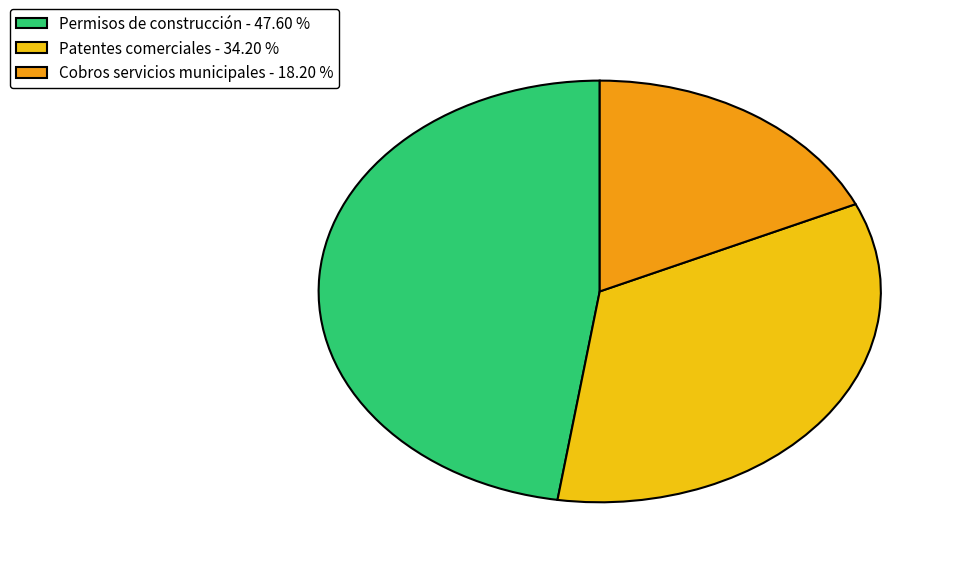

Is the sum of Cobros servicios municipales - 18.20 % and Permisos de construcción - 47.60 % greater than half?

Yes